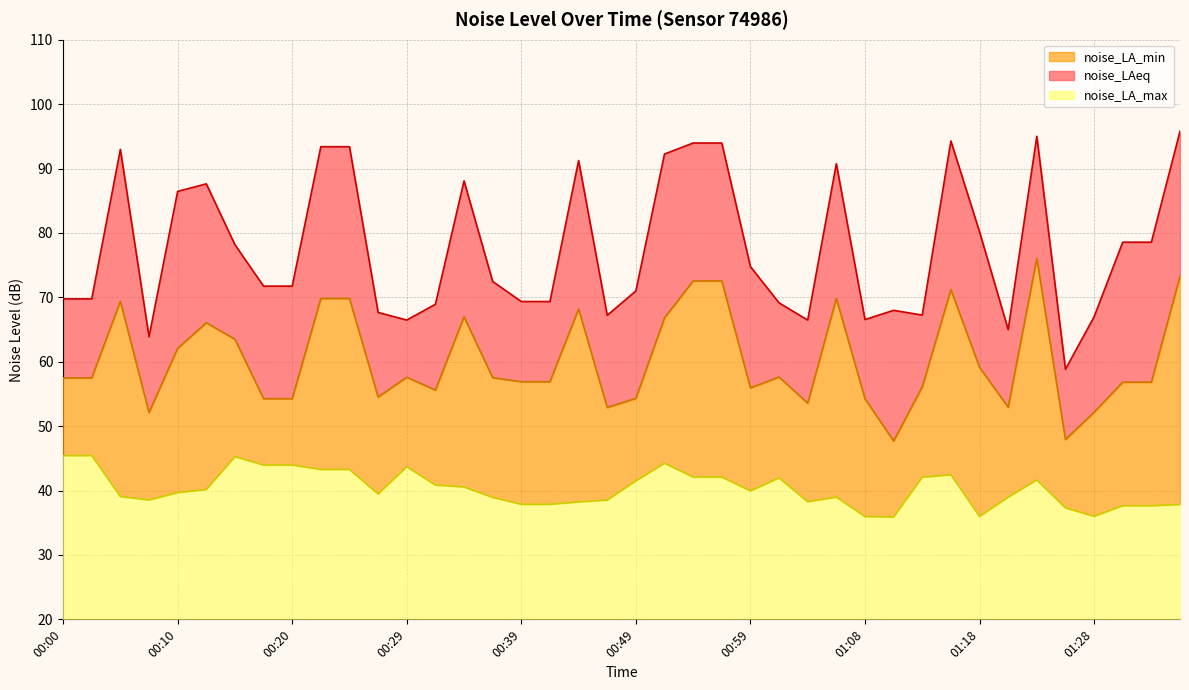

True or false: noise_LA_min and noise_LAeq intersect in this chart.

False